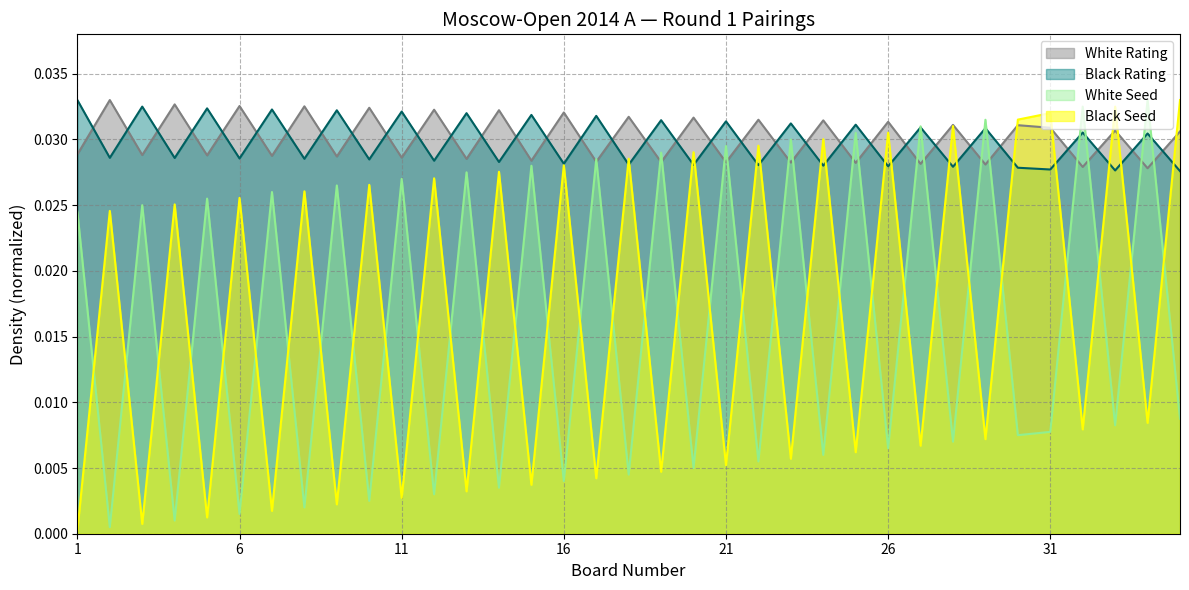

The value of Black Rating at 15 is 0.1. True or false?

False